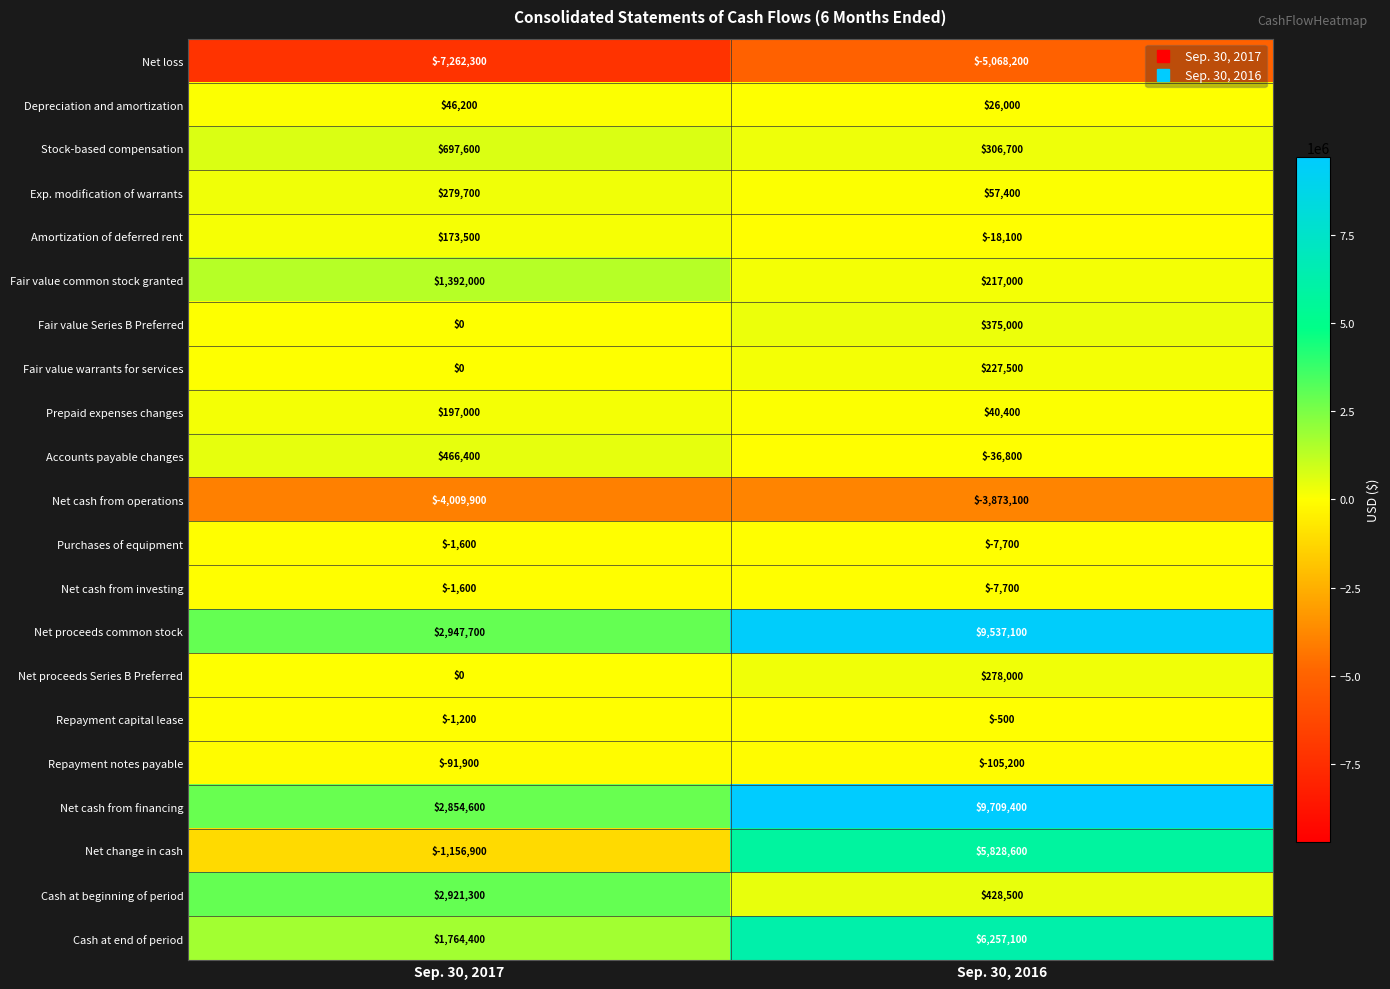

How many series are shown in this chart?

21